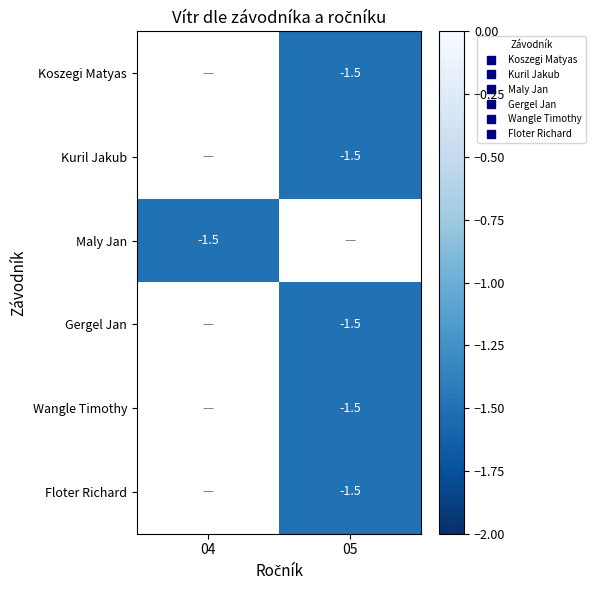

List the labels in order of Floter Richard value, largest first.

04, 05